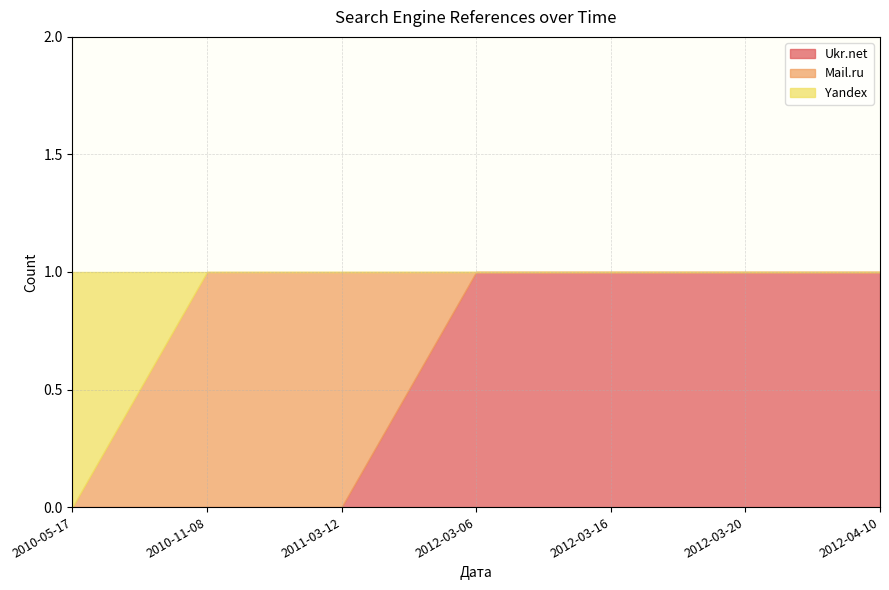

The value of Ukr.net at 2012-04-10 is 1. True or false?

True